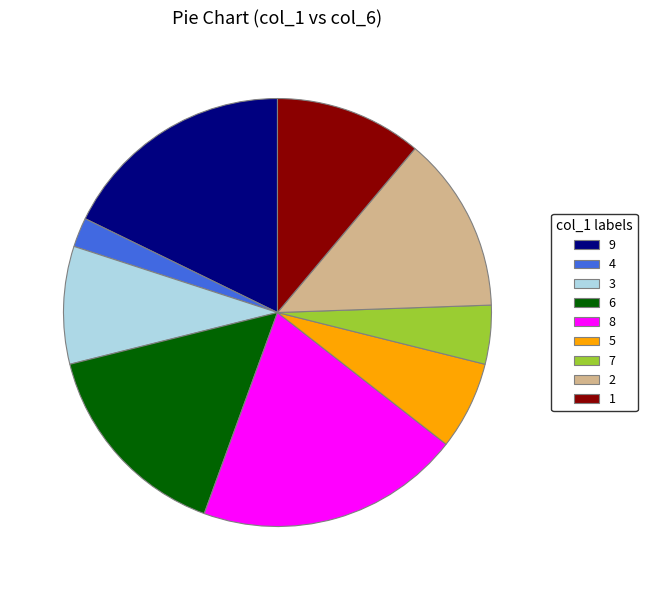

How many slices are in this pie chart?

9